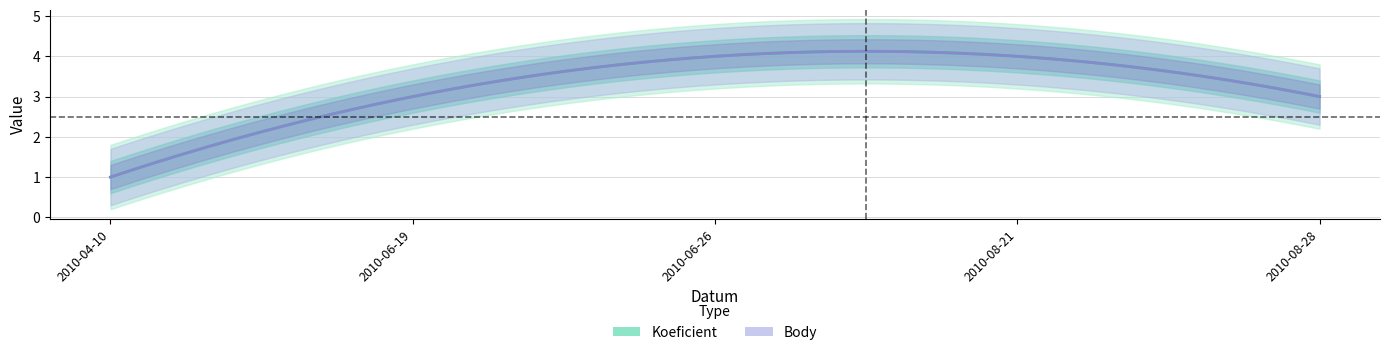

Reading left to right, extract all data points from this chart.

Koeficient: 1	3	4	4	3
Body: 1	3	4	4	3